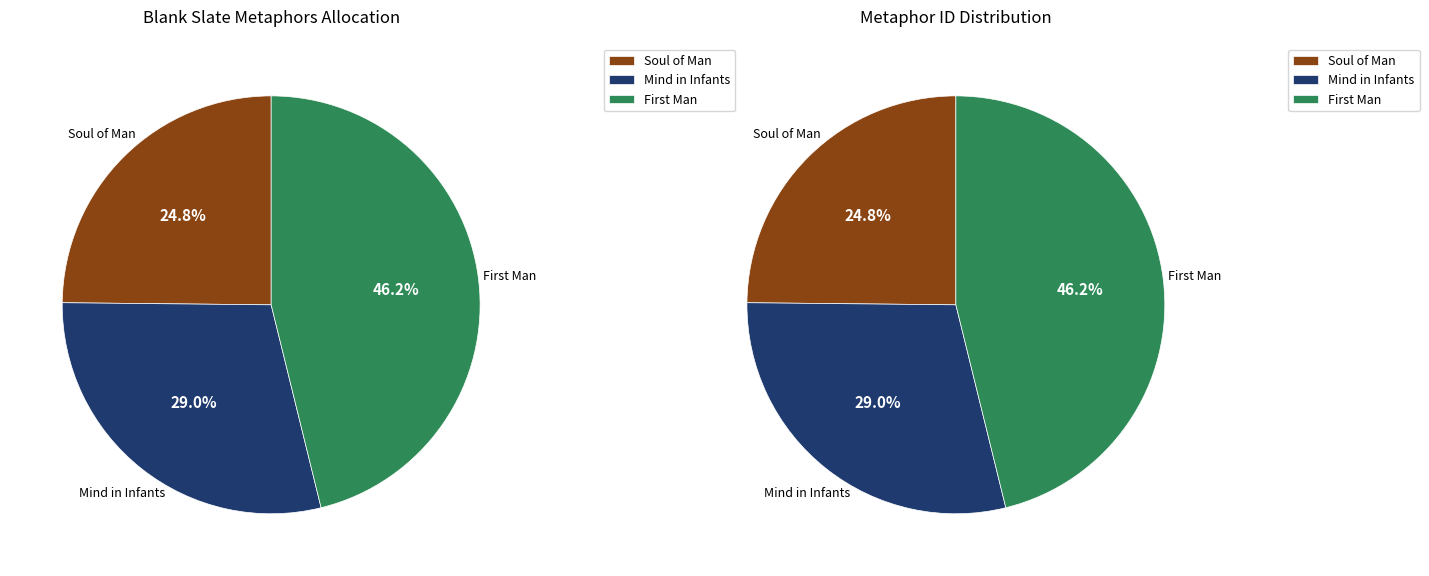

What percentage is the The Soul of Man comes into this World slice, to the nearest percent?

25%